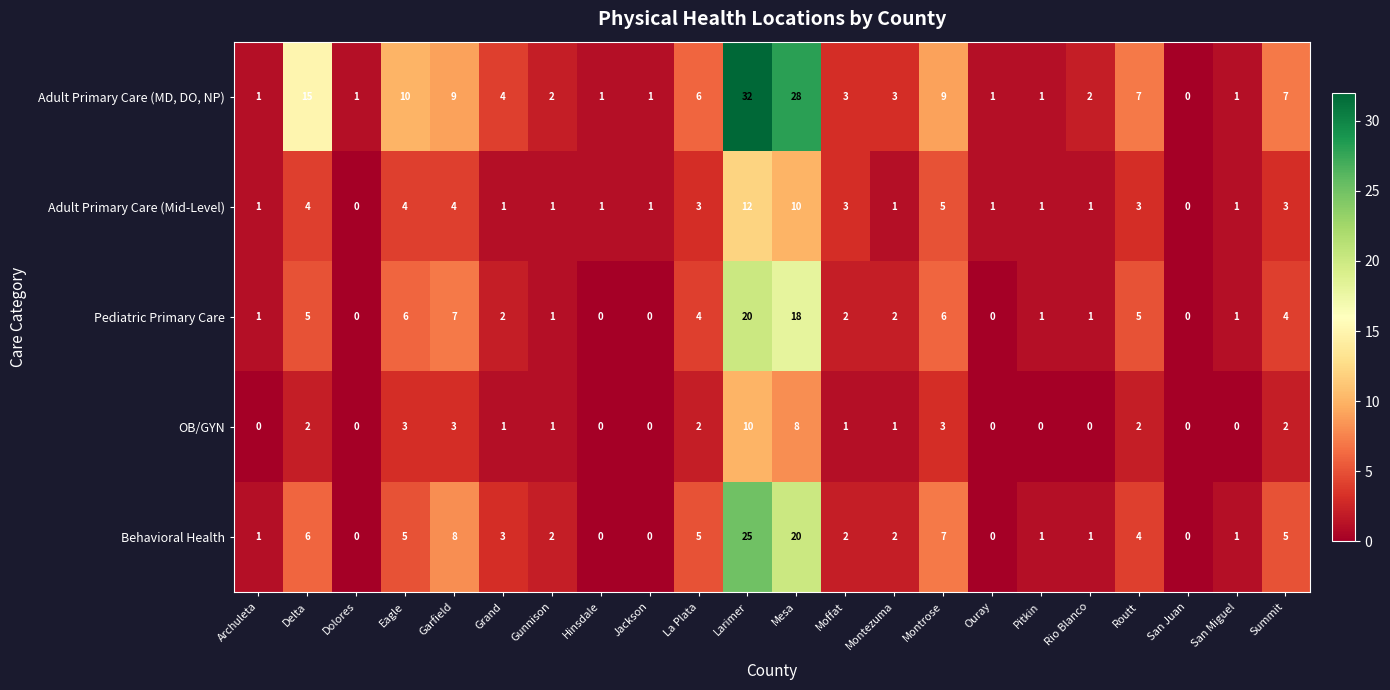

What is the sum of all Pediatric Primary Care values?

86